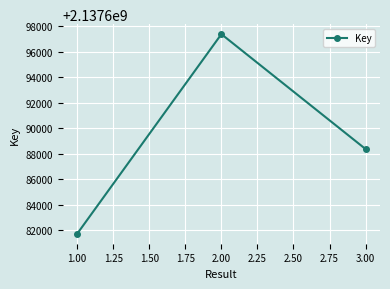

Where is the data nearest to the value 2137689554?

3.00